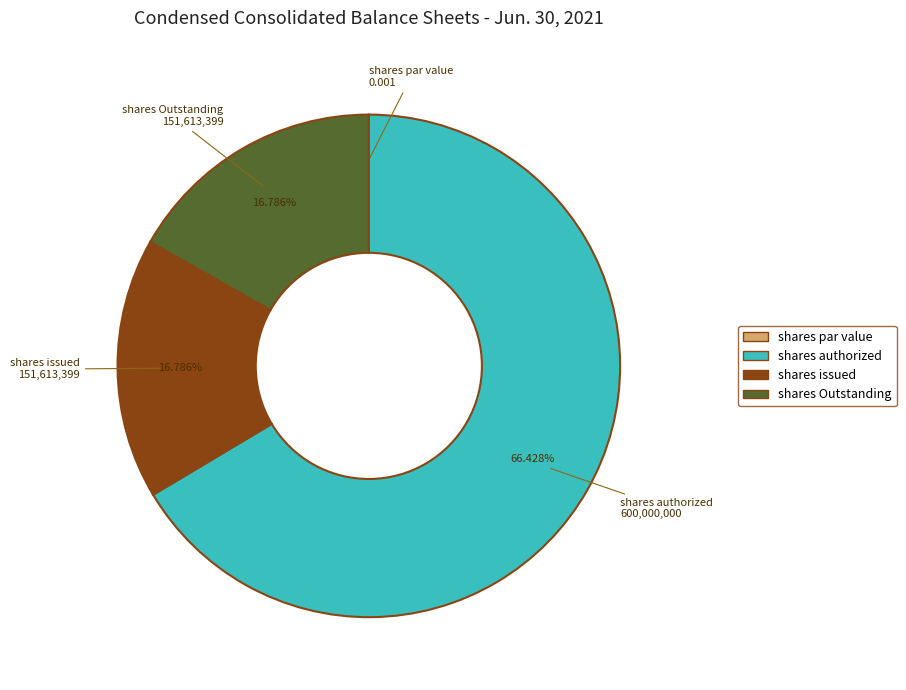

Which category has the biggest portion of the pie?

shares authorized